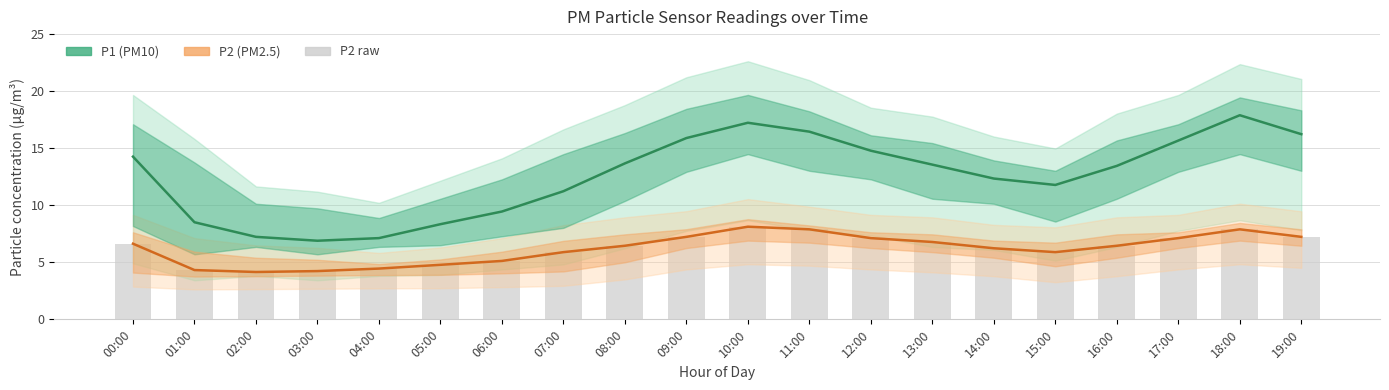

At which label is P2 closest to 6?

07:00